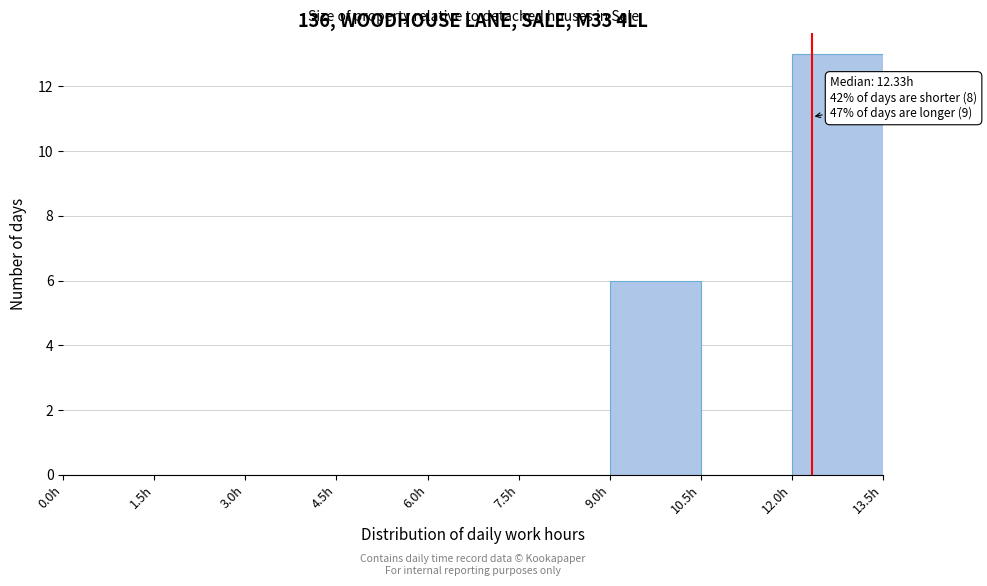

Which range on the x-axis has the tallest bar?

12.0 to 13.5